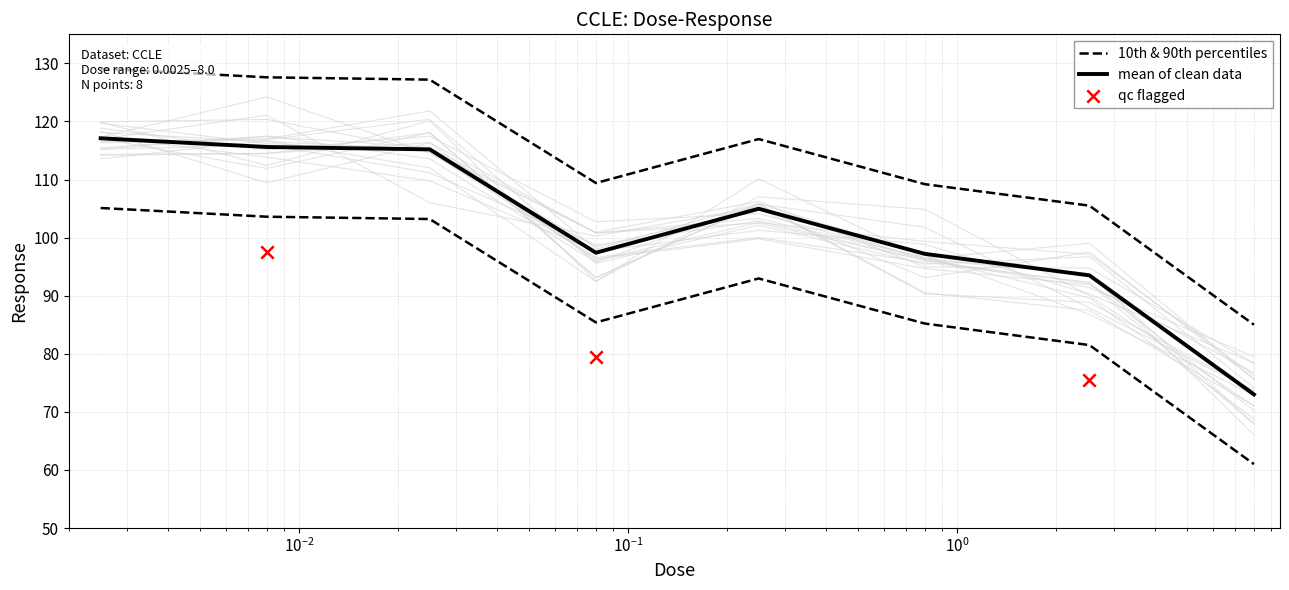

Between 0.0025 and 0.8, which is larger?

0.0025